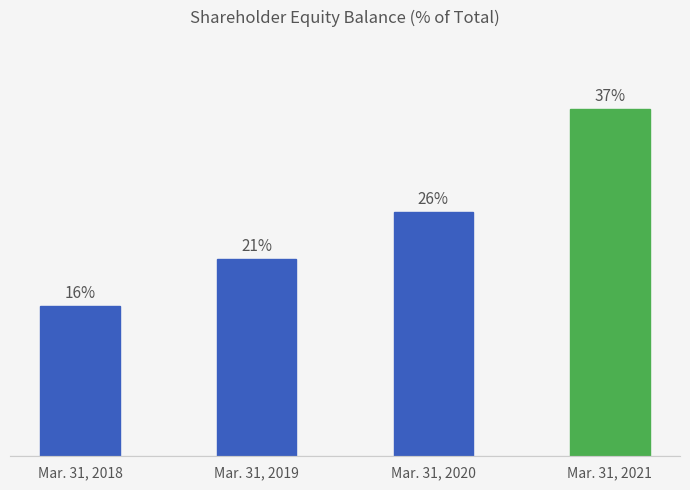

At which category does the chart reach its minimum across all series?

Mar. 31, 2018